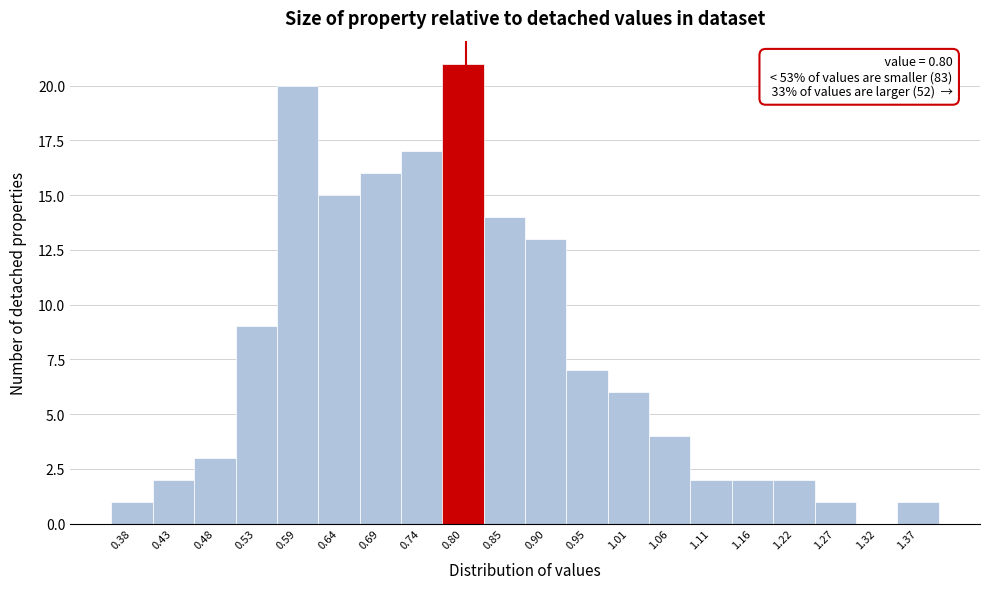

Over which range of the x-axis is the bar tallest?

0.77 to 0.82